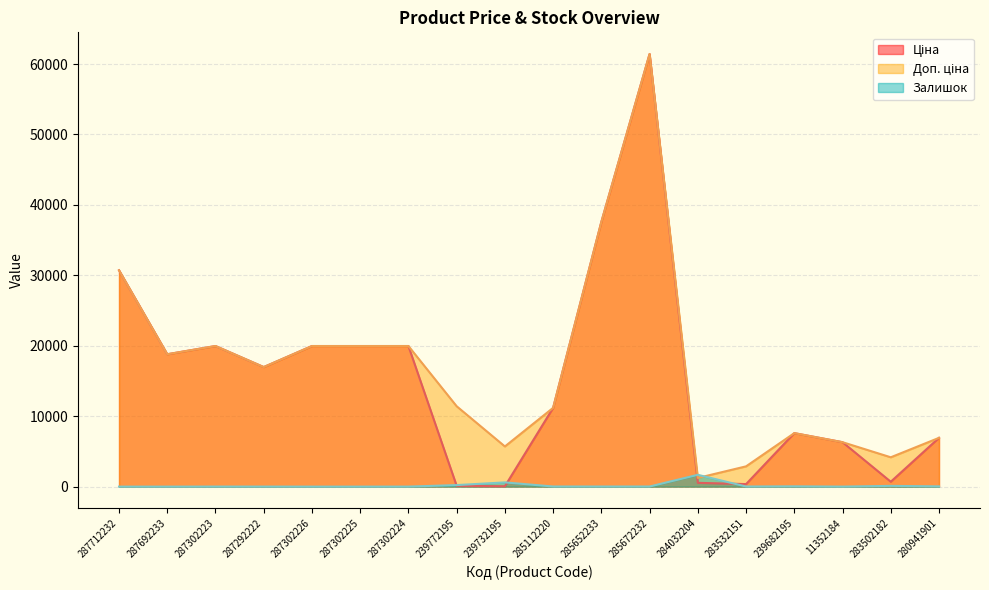

At which category is the sum across all series the highest?

285672232